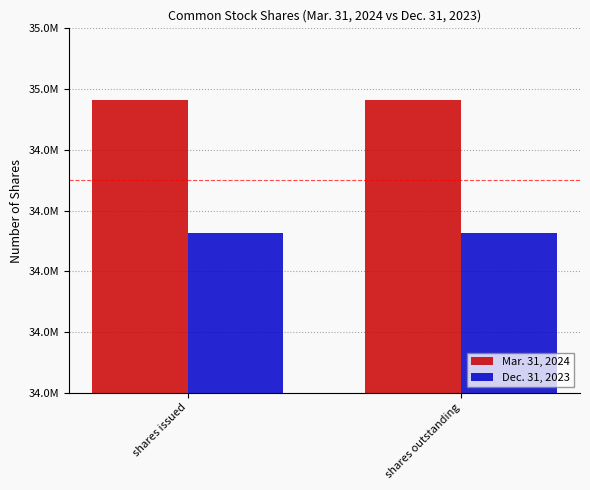

At how many categories does at least one series exceed 34863782?

2